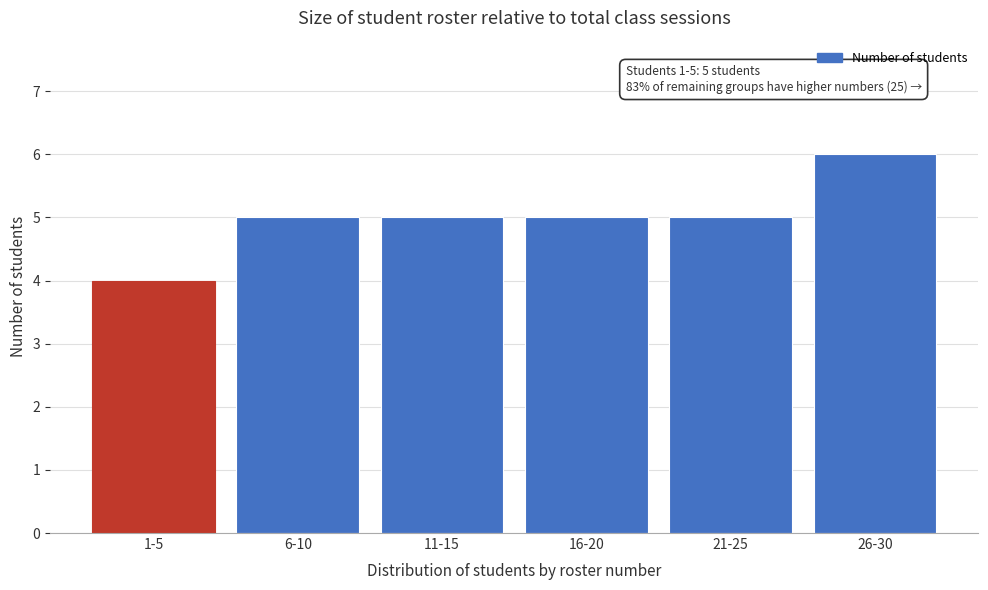

Reading left to right, extract all data points from this chart.

1-5=4	6-10=5	11-15=5	16-20=5	21-25=5	26-30=6